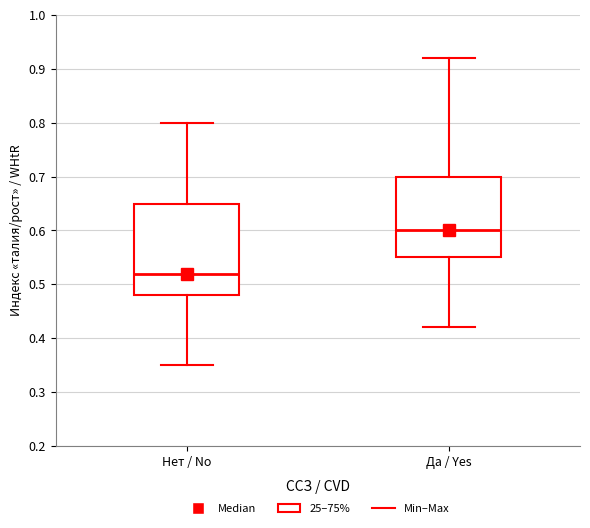

Where does the lower whisker of the box for Да / Yes end on the y-axis? The values are not printed on the chart, so give them approximately, as read against the axis.

0.42